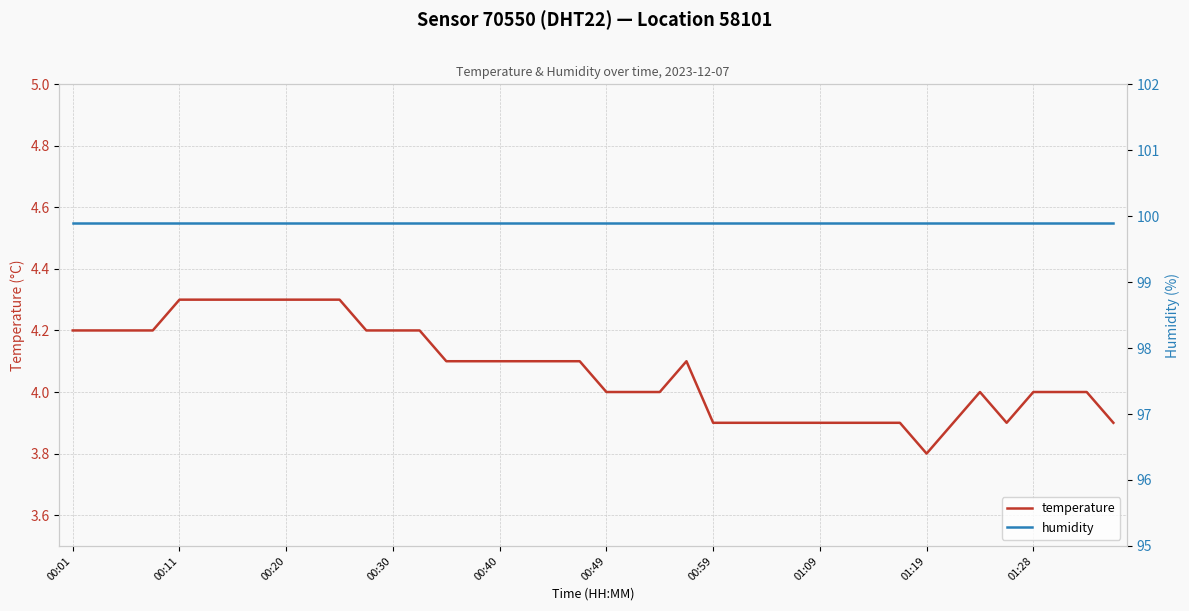

True or false: humidity and temperature intersect in this chart.

False